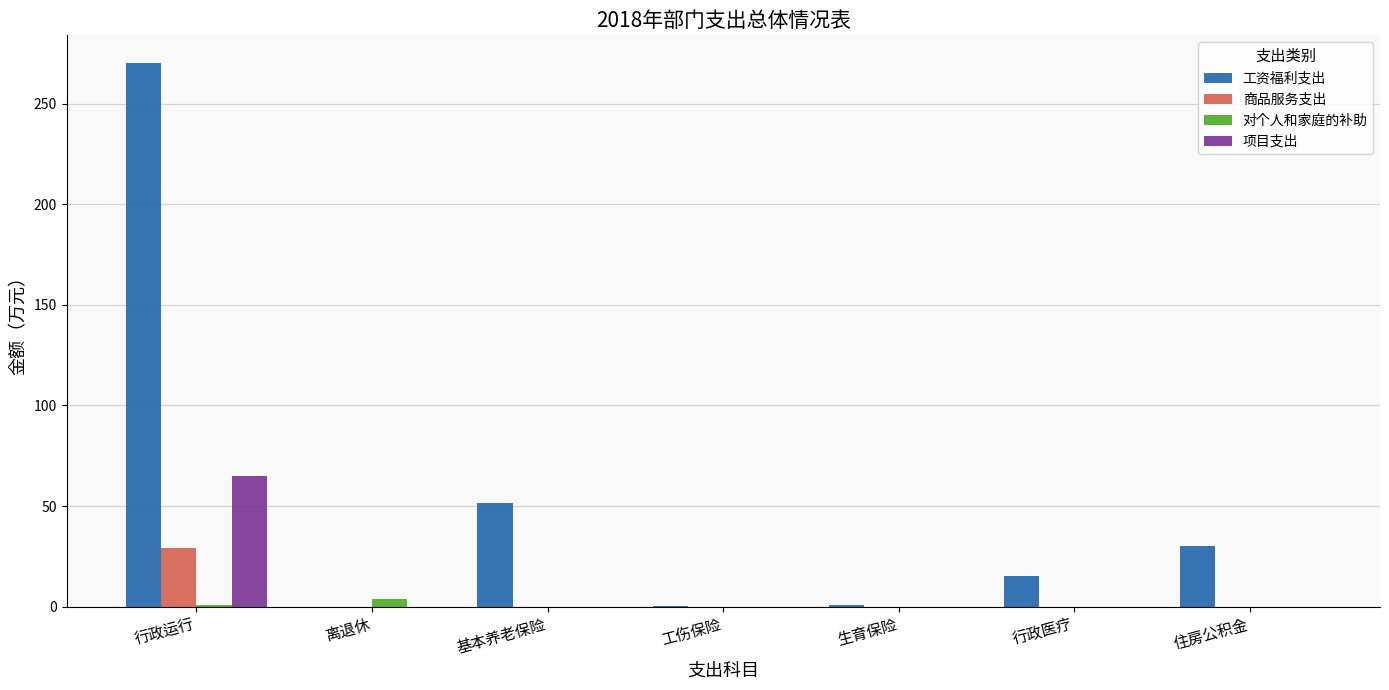

What are all the series names shown in the legend?

工资福利支出, 商品服务支出, 对个人和家庭的补助, 项目支出